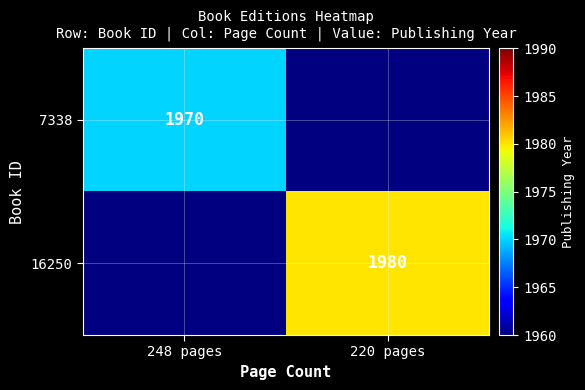

The value of 16250 at 220 pages is 1980. True or false?

True